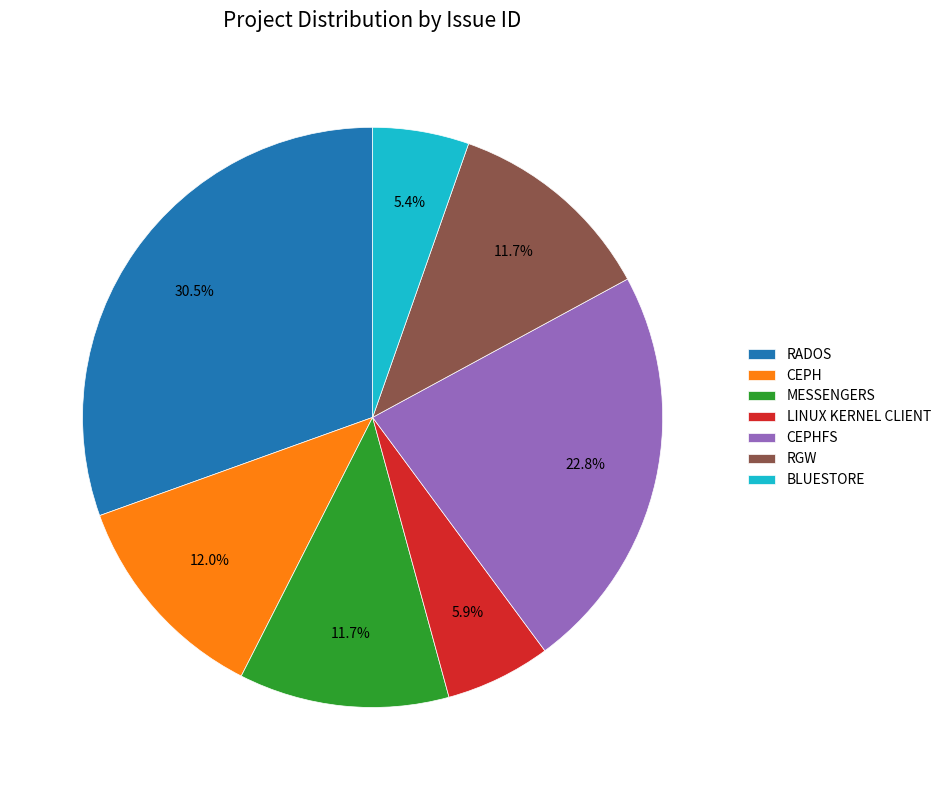

What is the total percentage of LINUX KERNEL CLIENT and MESSENGERS?

17.6%